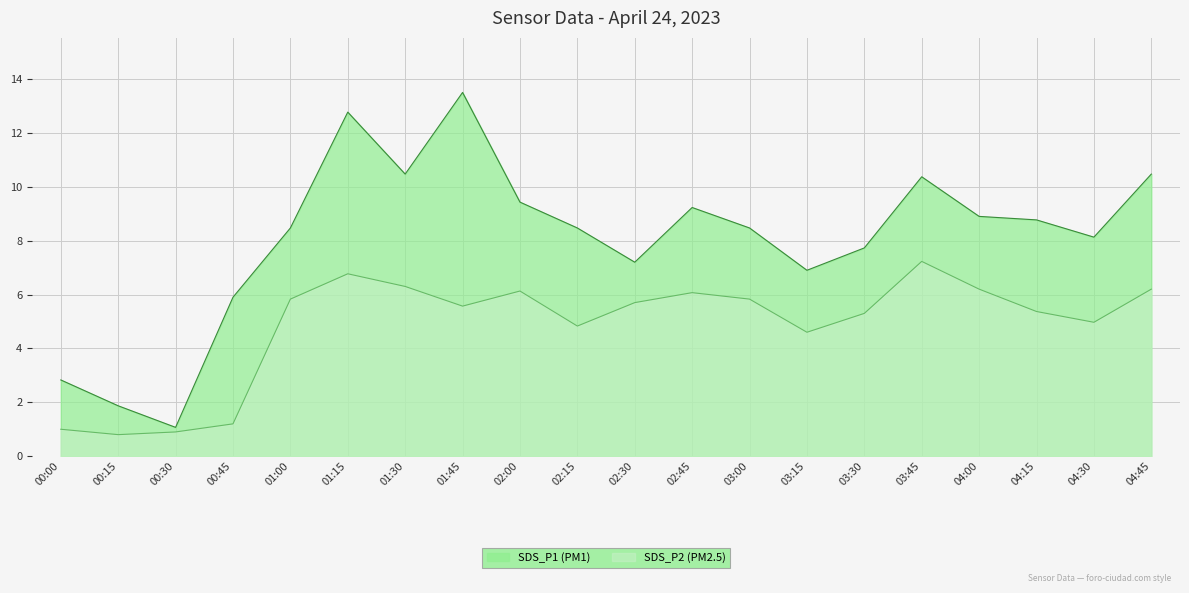

True or false: SDS_P2 and SDS_P1 cross at least once.

False